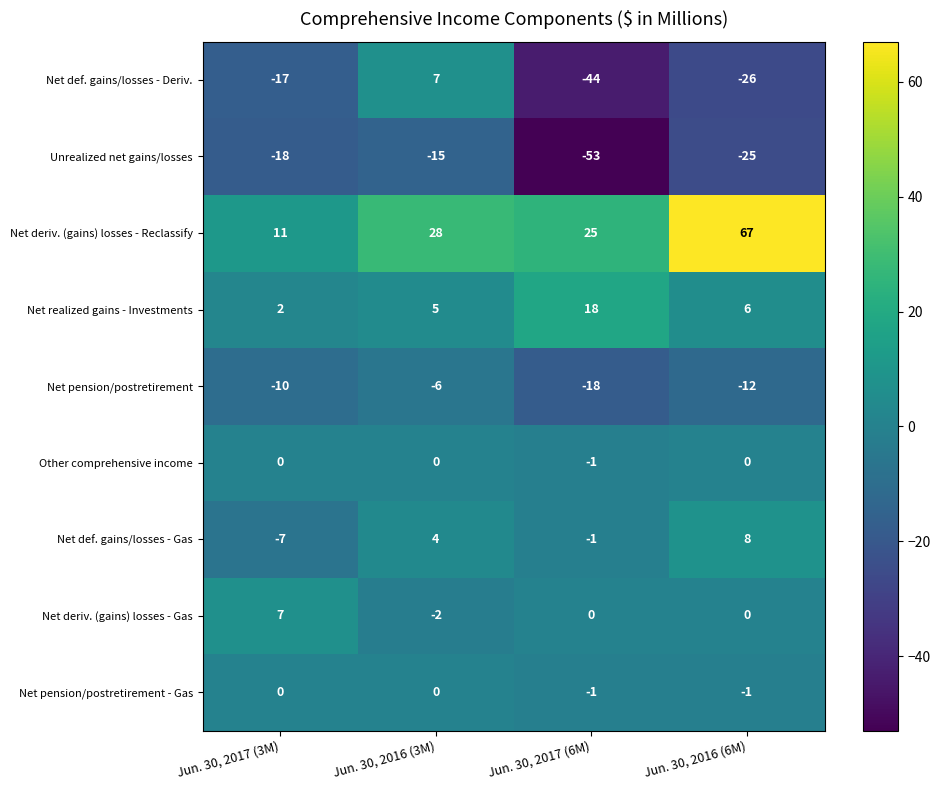

Count the Net def. gains/losses - Deriv. values in the range -26 to 7.

3